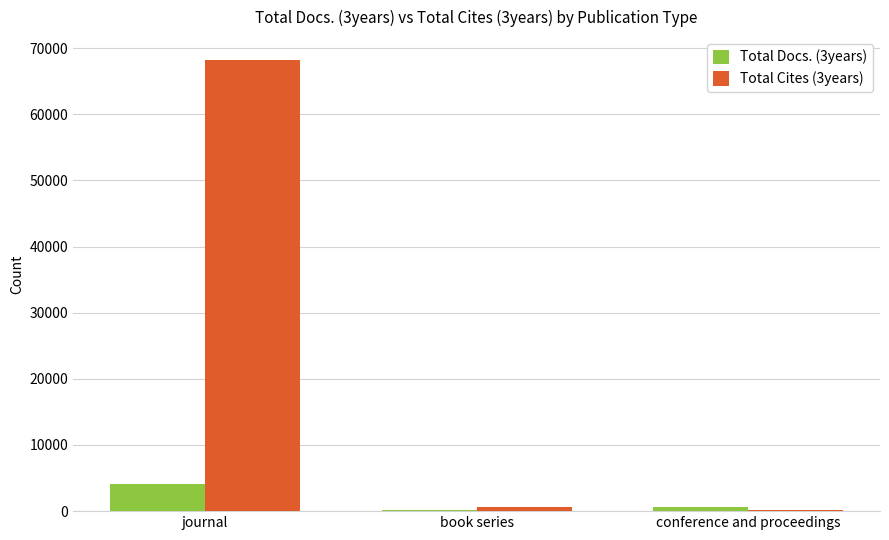

At which category does the chart reach its peak across all series?

journal